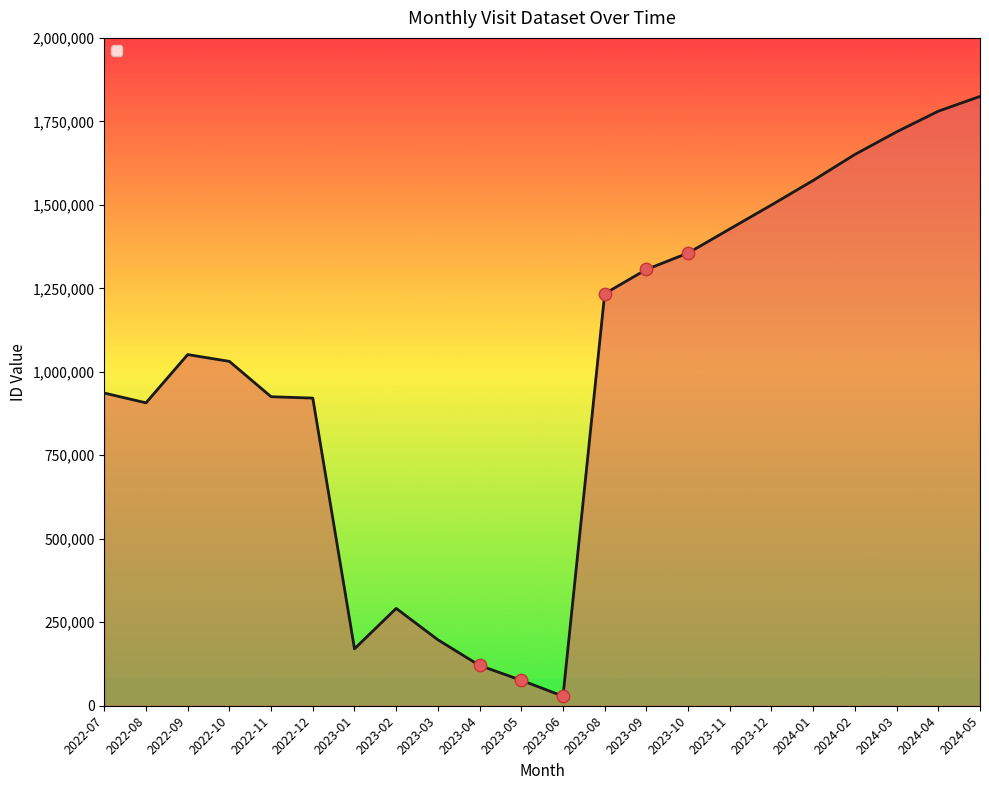

What is the change in value from 2023-06 to 2023-11?

+1399156